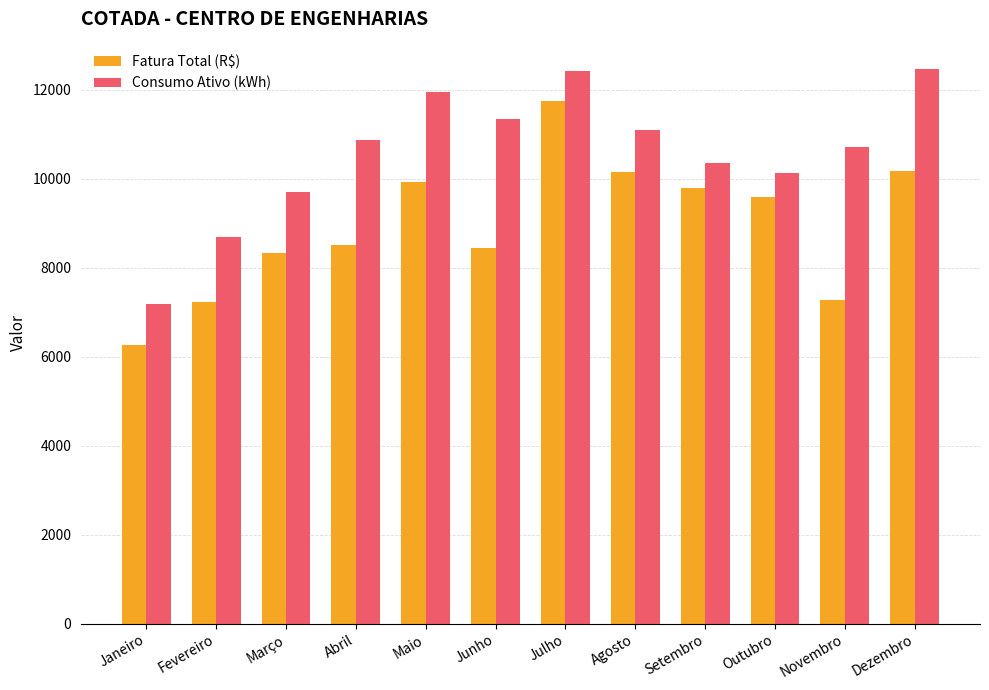

Rank the series by their average value, from highest to lowest.

Consumo Ativo (kWh), Fatura Total (R$)